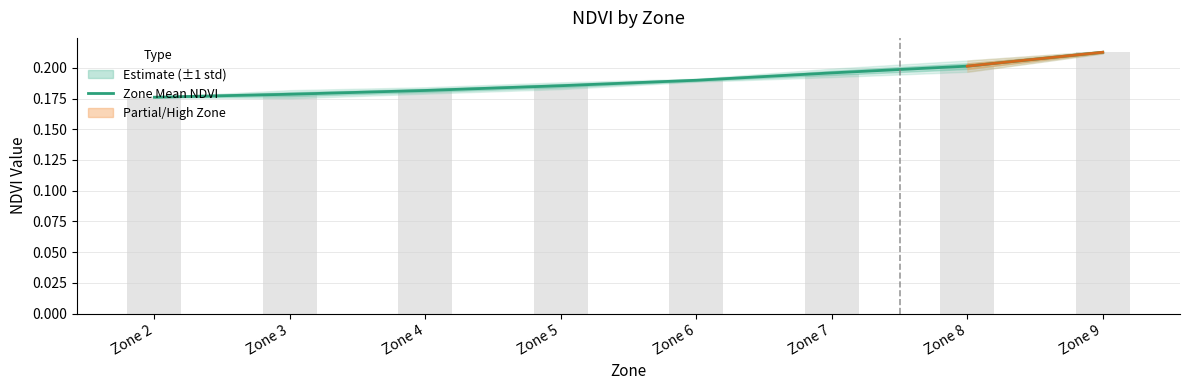

List the labels in order of value, largest first.

Zone 9, Zone 8, Zone 7, Zone 6, Zone 5, Zone 4, Zone 3, Zone 2